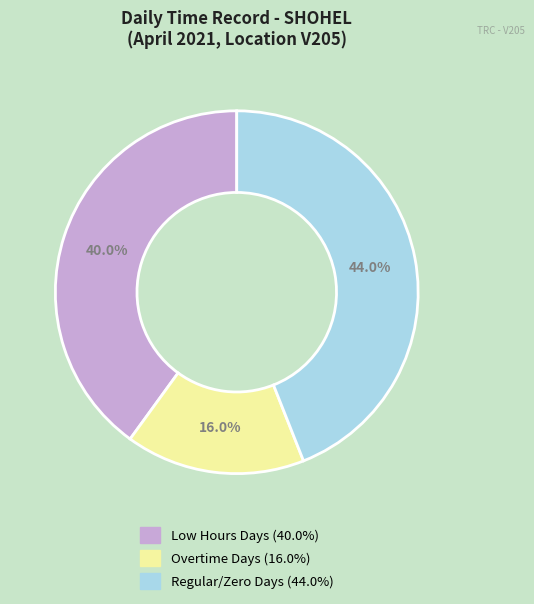

Is there a majority slice in this chart?

No